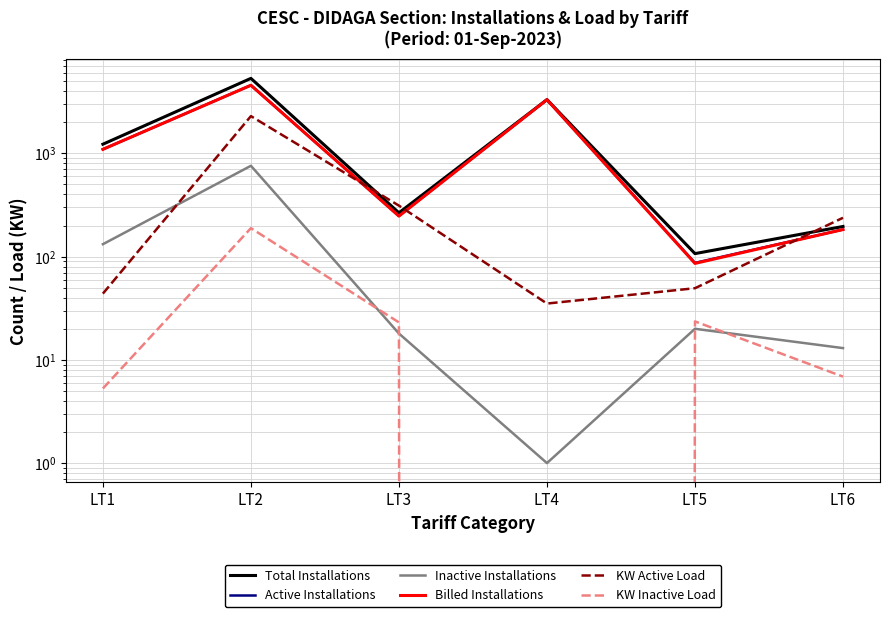

Count the number of data series in this chart.

6